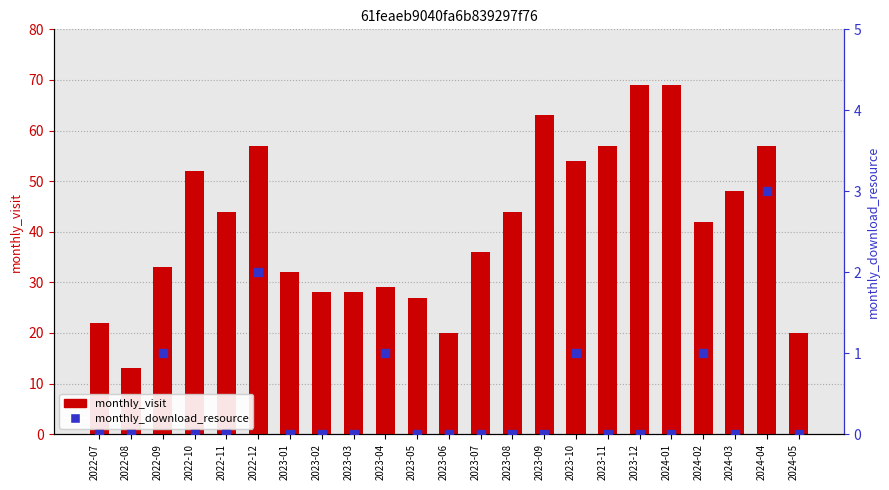

What are all the series names shown in the legend?

monthly_visit, monthly_download_resource